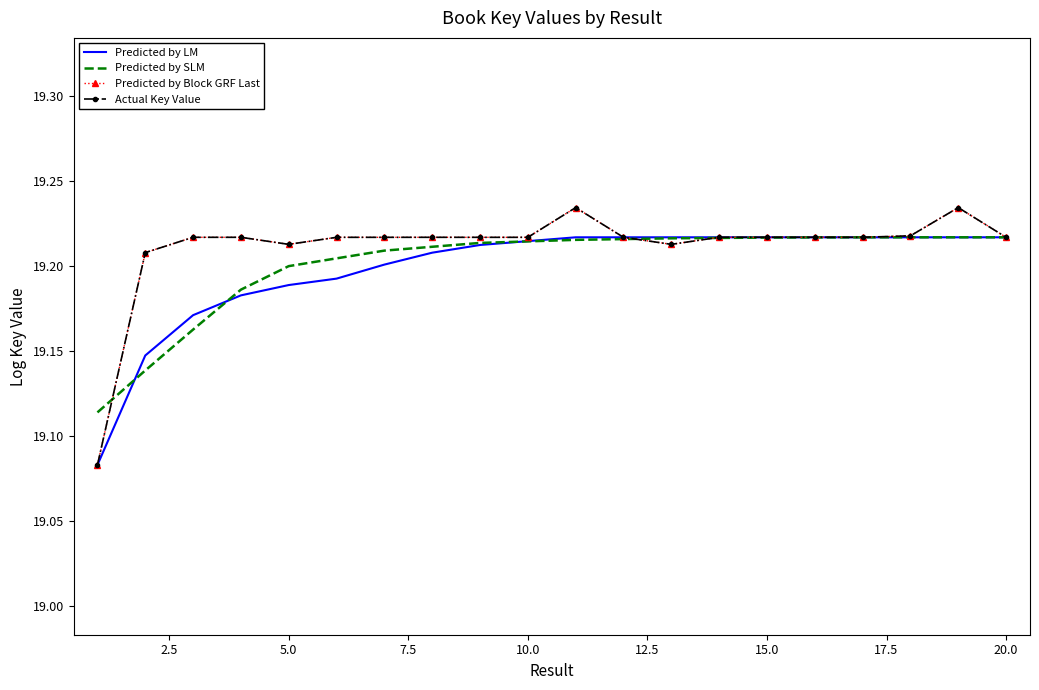

Which series has the largest total across all categories?

Predicted by Block GRF Last